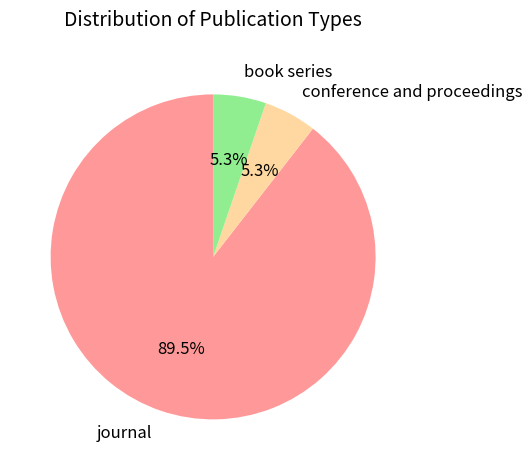

Which slice is the largest?

journal